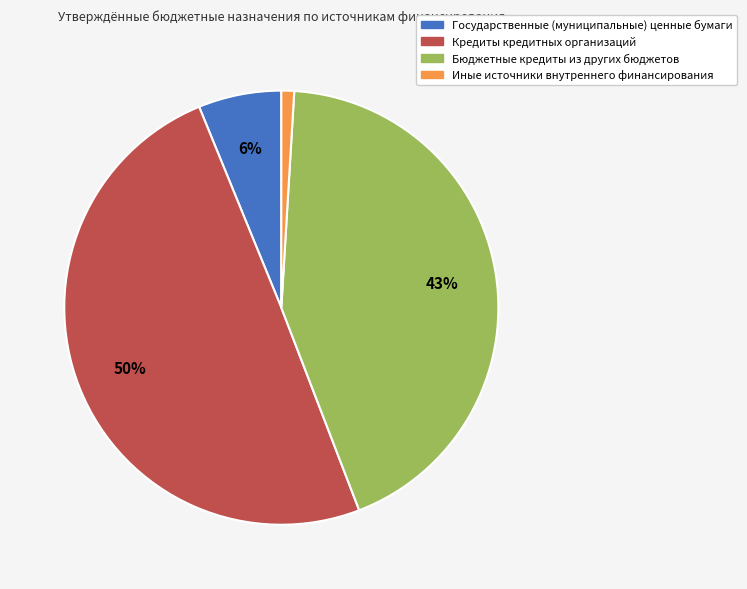

Rank the categories by value from highest to lowest.

Кредиты кредитных организаций, Бюджетные кредиты из других бюджетов, Государственные (муниципальные) ценные бумаги, Иные источники внутреннего финансирования